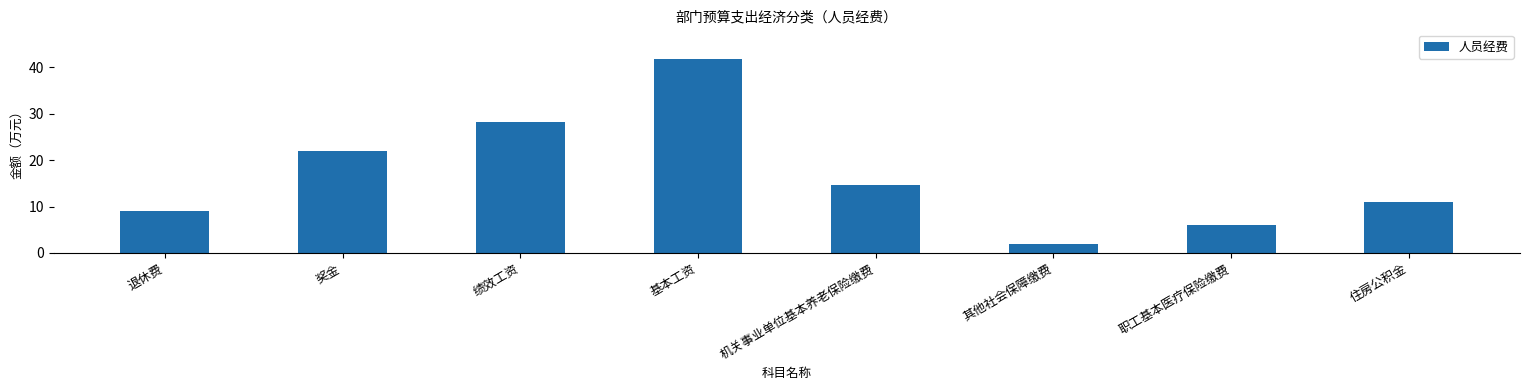

What is the minimum value shown in the chart?

1.9